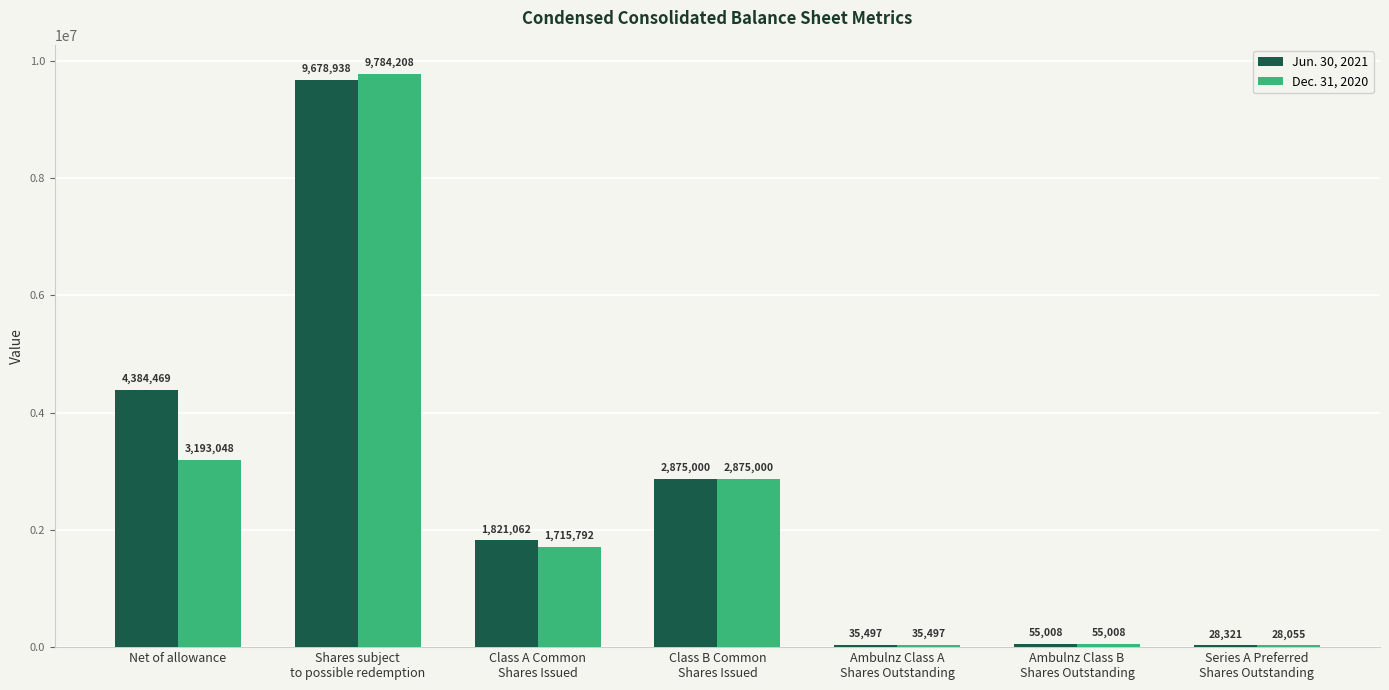

What is the maximum value for Jun. 30, 2021?

9678938